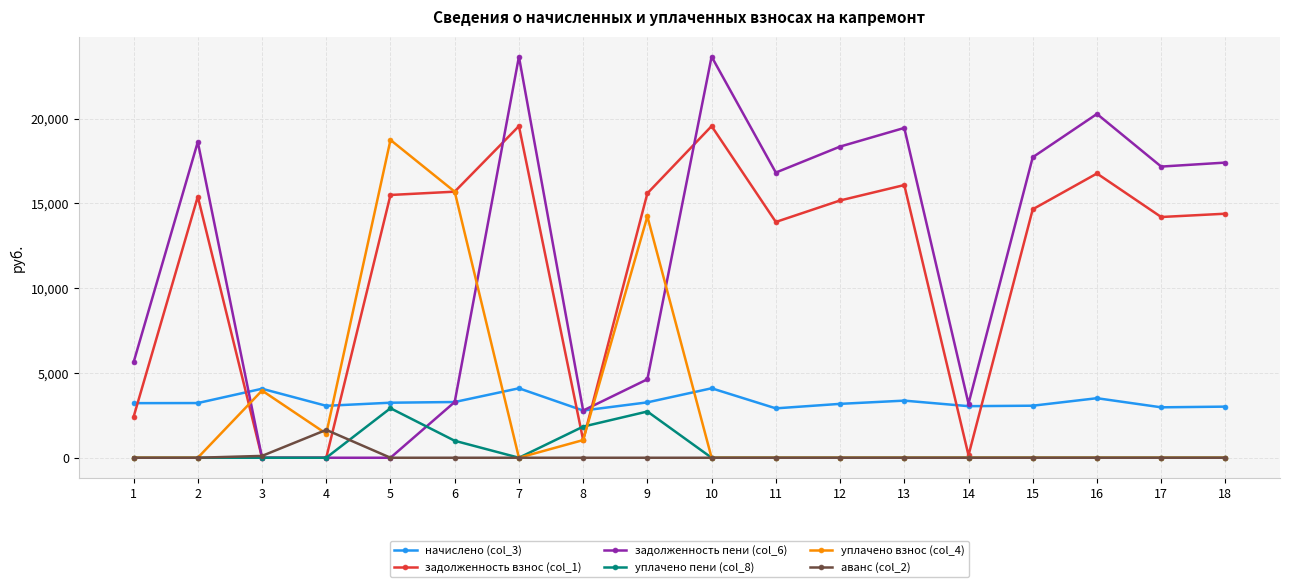

What is the value of the задолженность пени (col_6) point at the 10th from the left?

23651.3